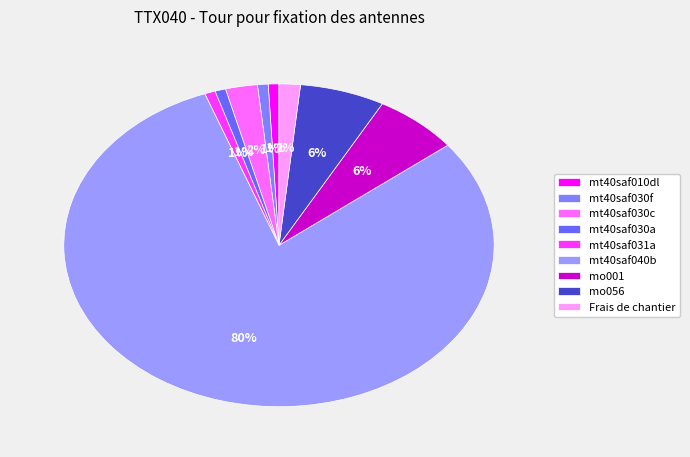

Which category has the smallest portion of the pie?

mt40saf010dl